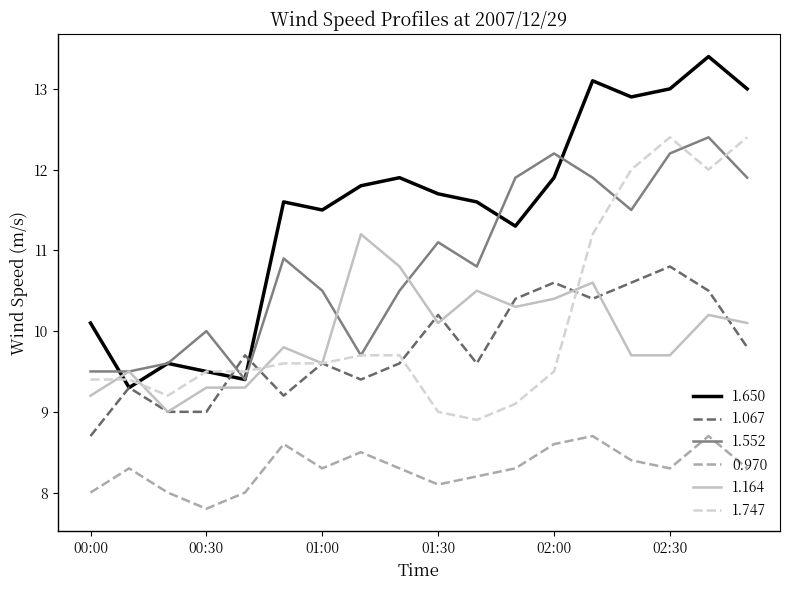

Which series has the widest spread of values?

1.650